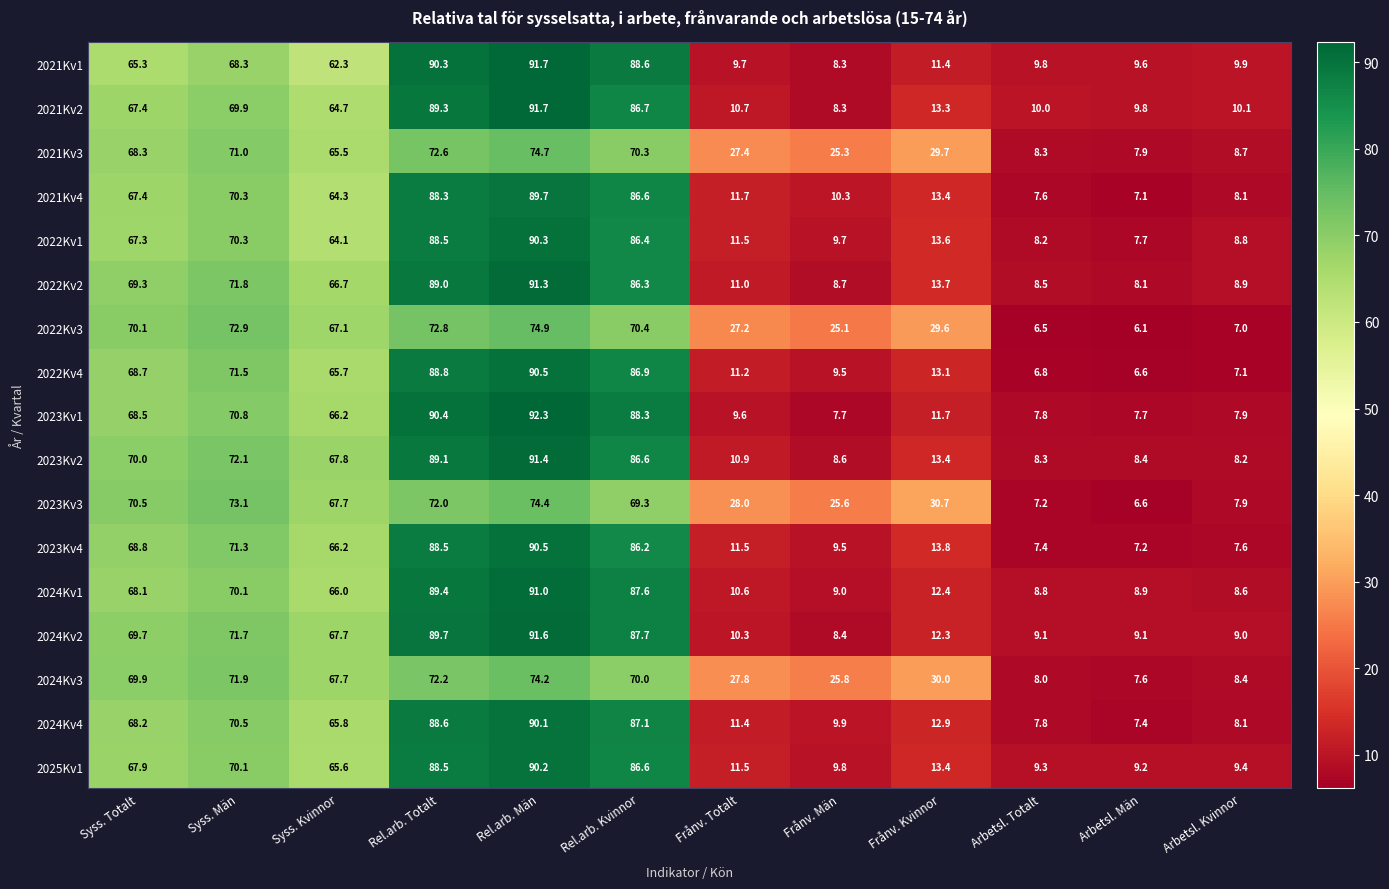

Rank the categories by 2022Kv3 value from highest to lowest.

Rel.arb. Män, Syss. Män, Rel.arb. Totalt, Rel.arb. Kvinnor, Syss. Totalt, Syss. Kvinnor, Frånv. Kvinnor, Frånv. Totalt, Frånv. Män, Arbetsl. Kvinnor, Arbetsl. Totalt, Arbetsl. Män